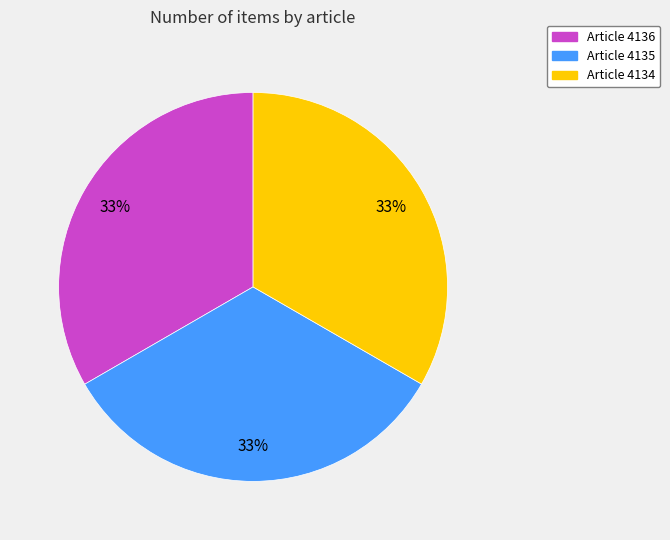

Is there any slice that represents more than half of the pie?

No